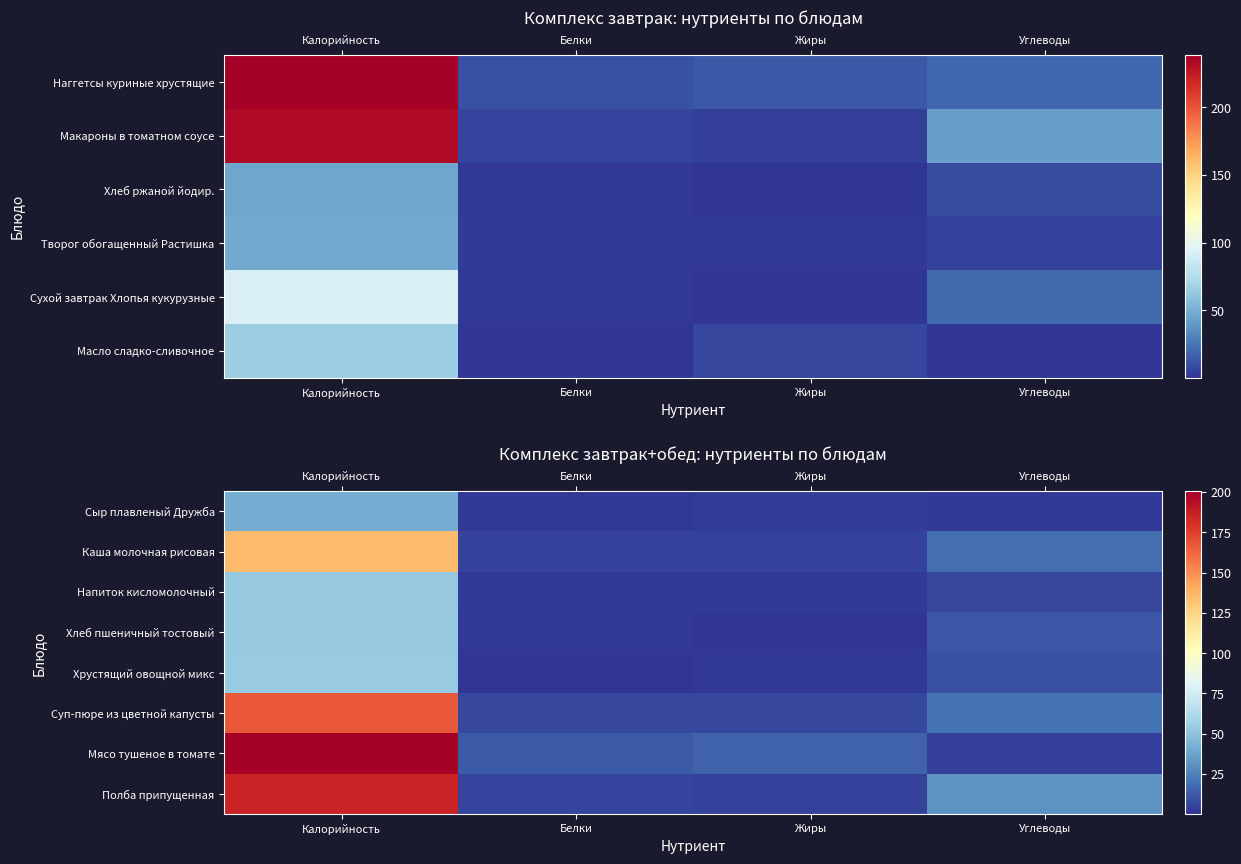

The value of Хрустящий овощной микс at Углеводы is 5.8. True or false?

False